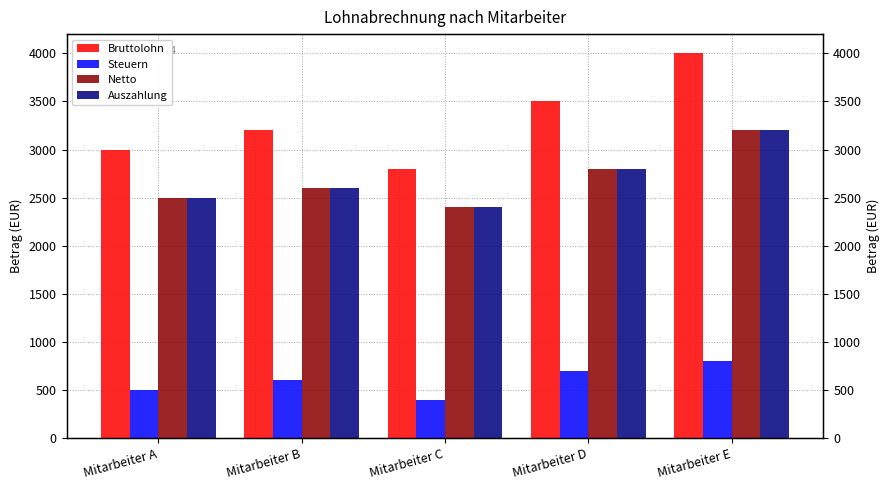

Between Mitarbeiter B and Mitarbeiter E, which series saw the biggest shift?

Bruttolohn